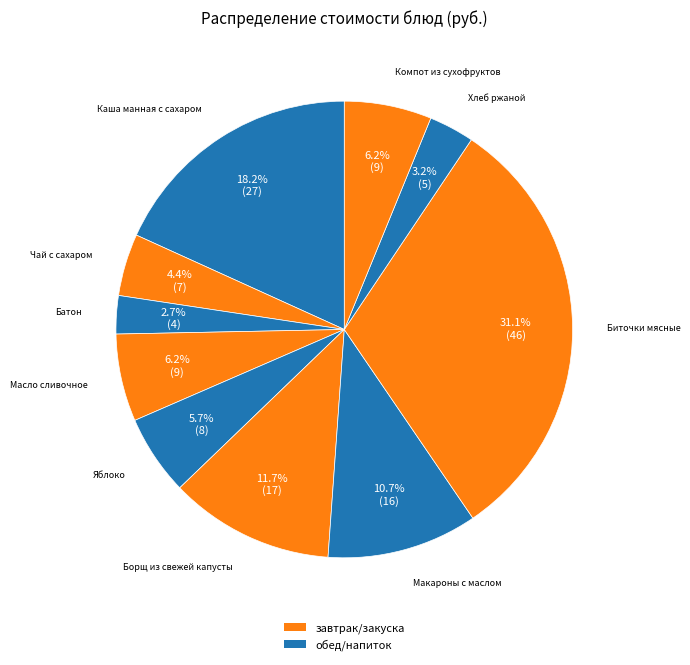

Is there a majority slice in this chart?

No